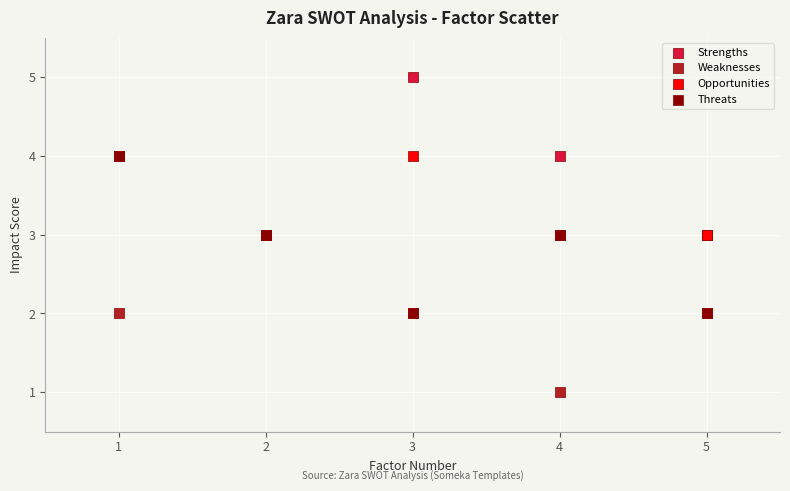

What are all the series names shown in the legend?

Strengths, Weaknesses, Opportunities, Threats